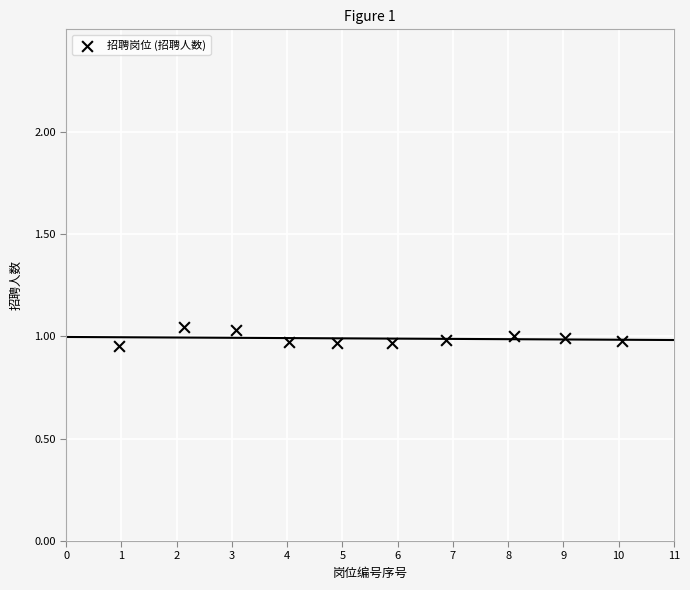

What is the average X value?

5.5